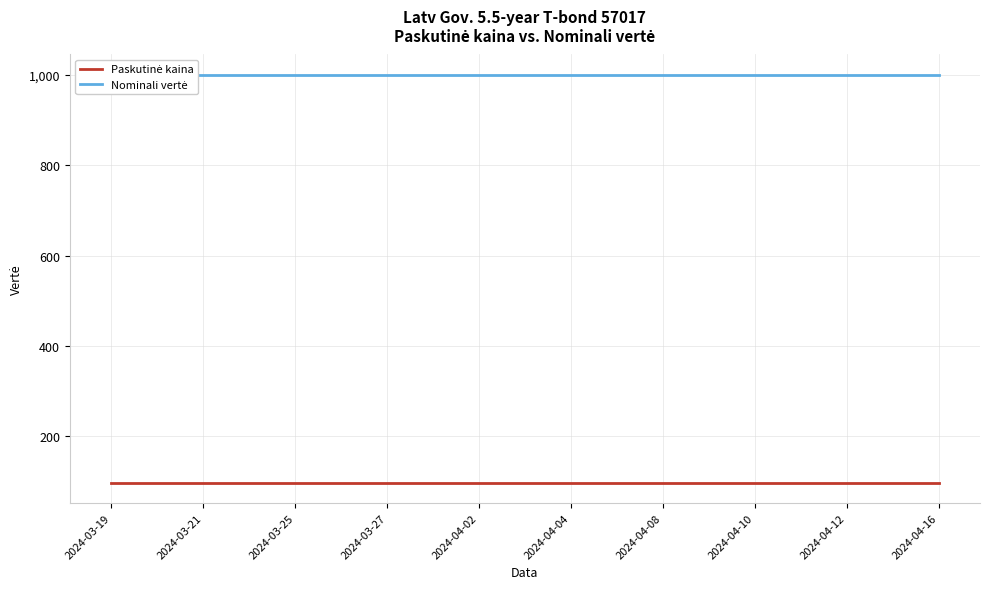

What is the smallest value displayed?

96.9